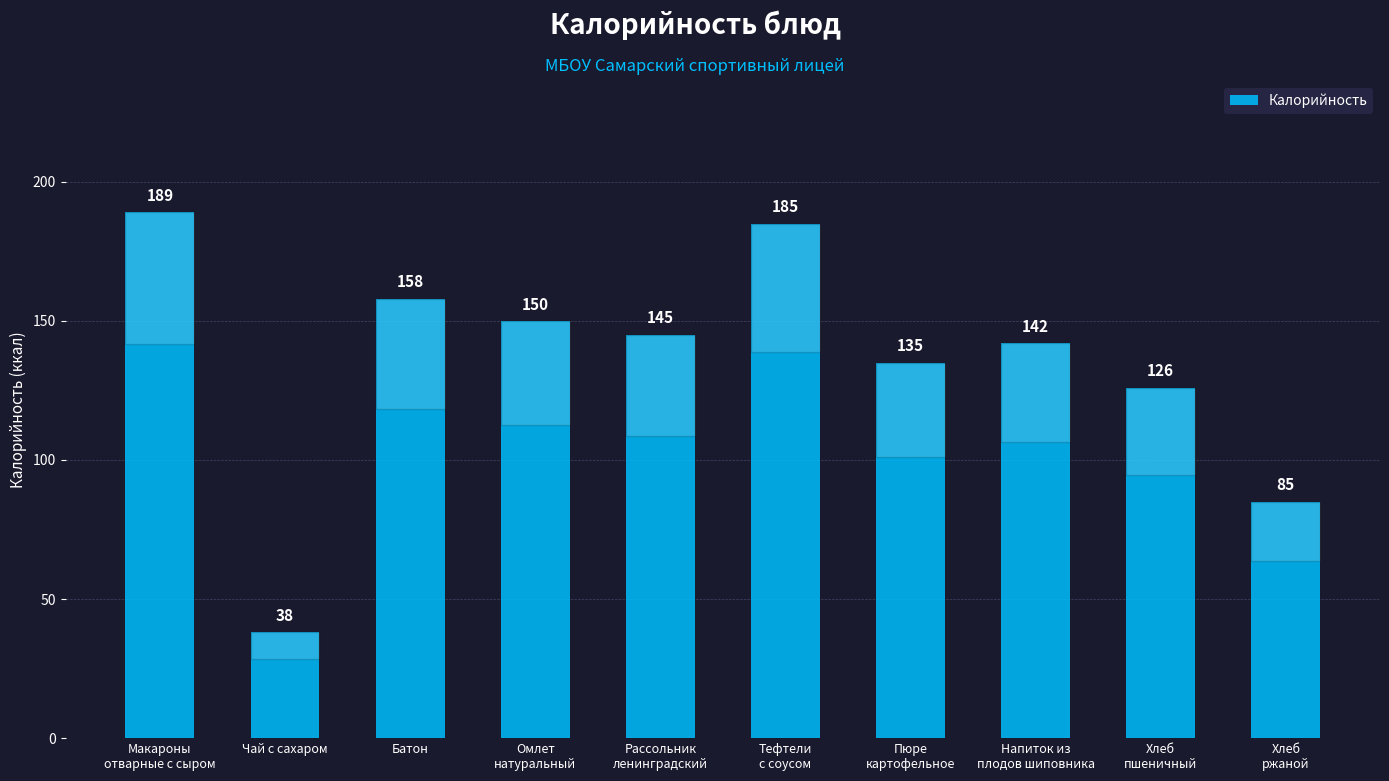

What is the approximate value at Пюре
картофельное, to the nearest 10?

140